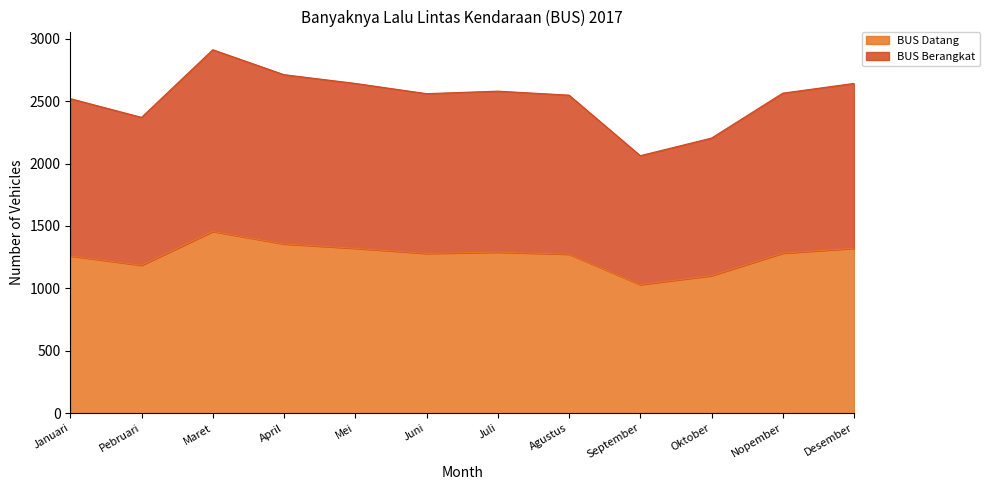

What is the average value of the BUS Datang series?

1263